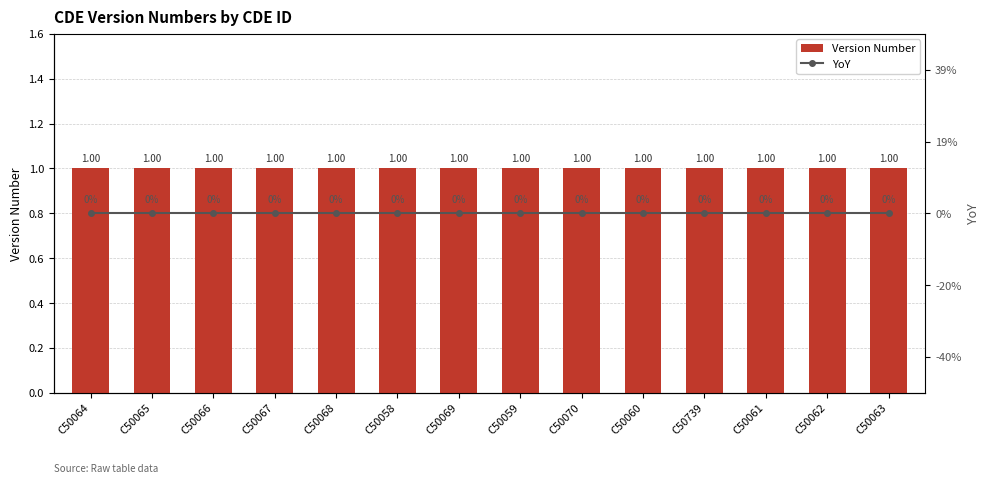

What are all the series names shown in the legend?

Version Number, YoY